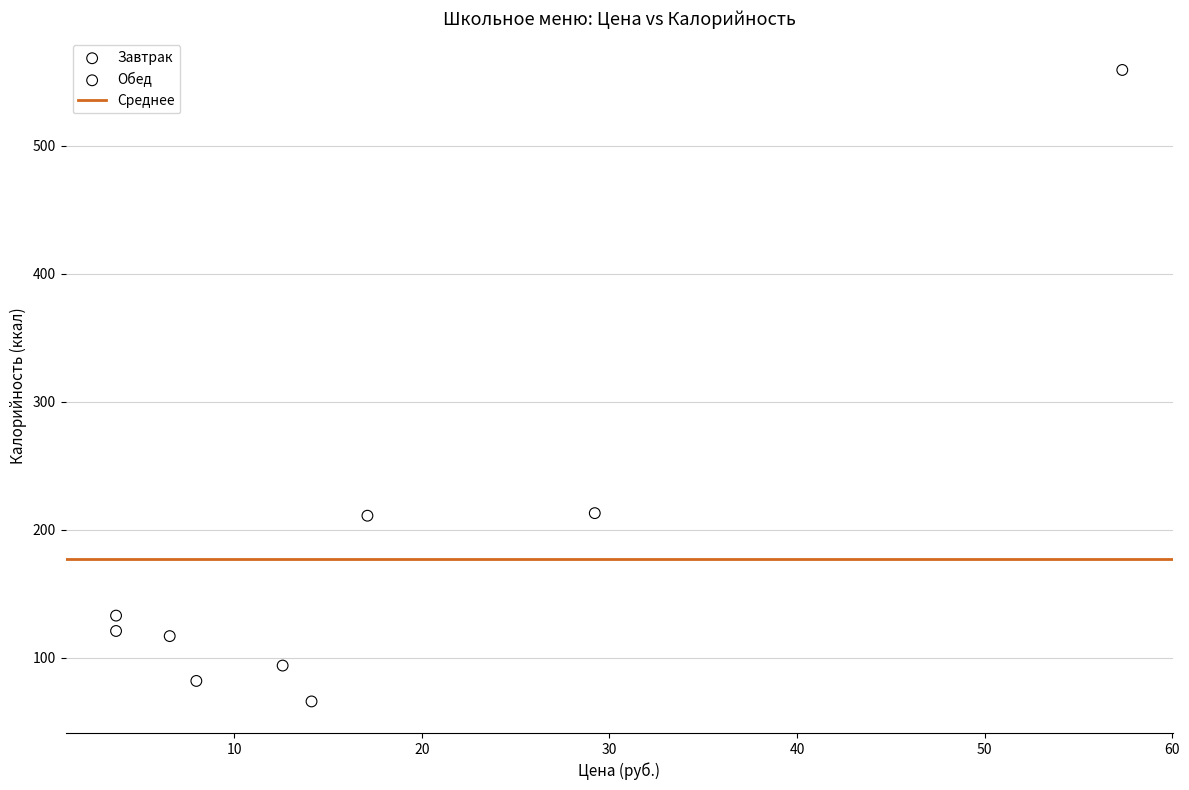

Which series contains the lowest Y value?

Обед